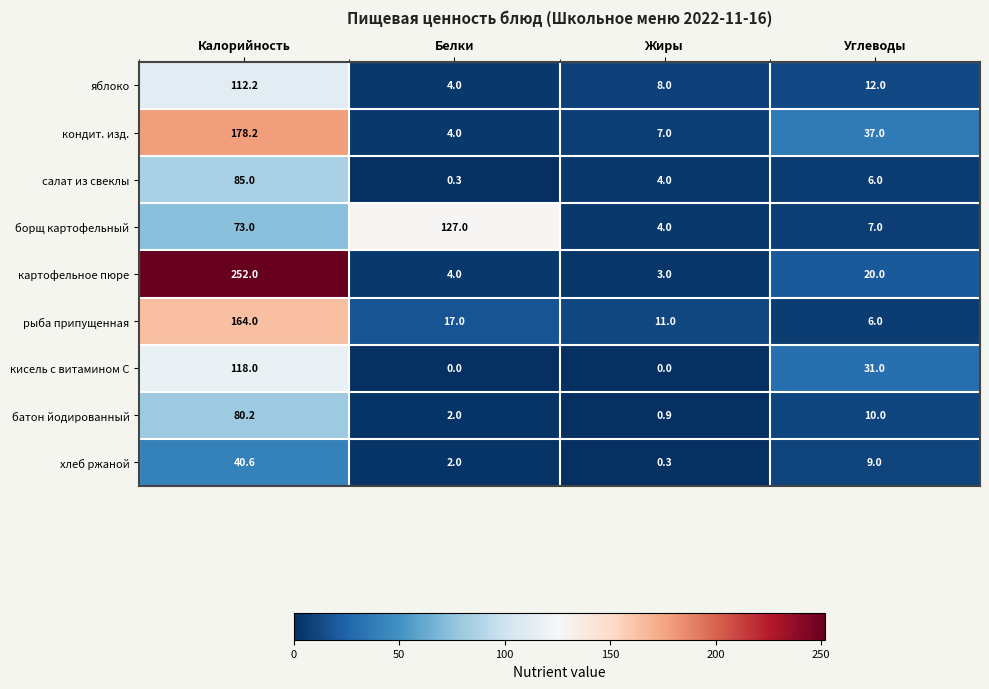

At which category does the chart reach its peak across all series?

Калорийность